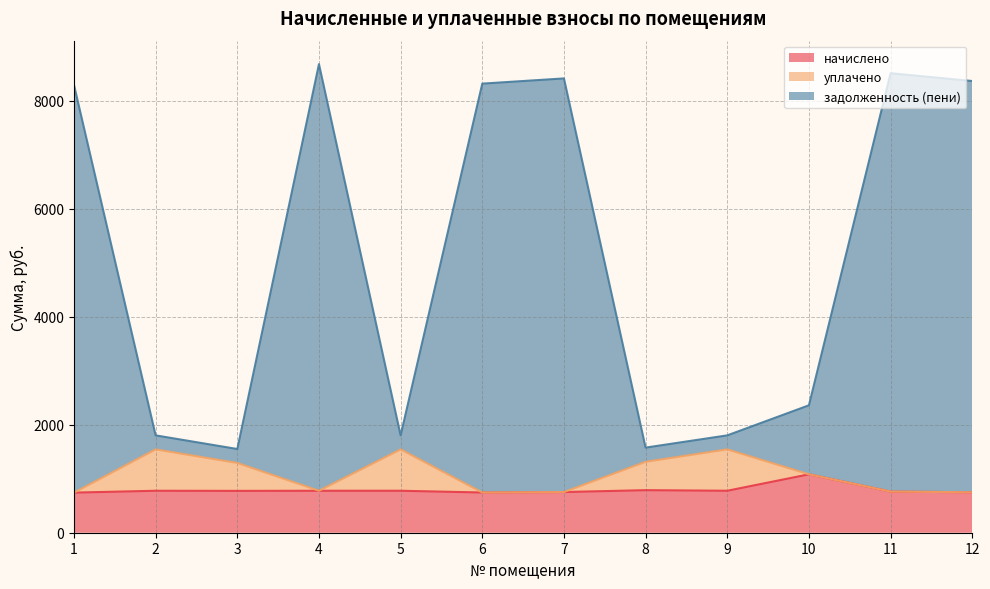

What is the minimum value for начислено?

743.0